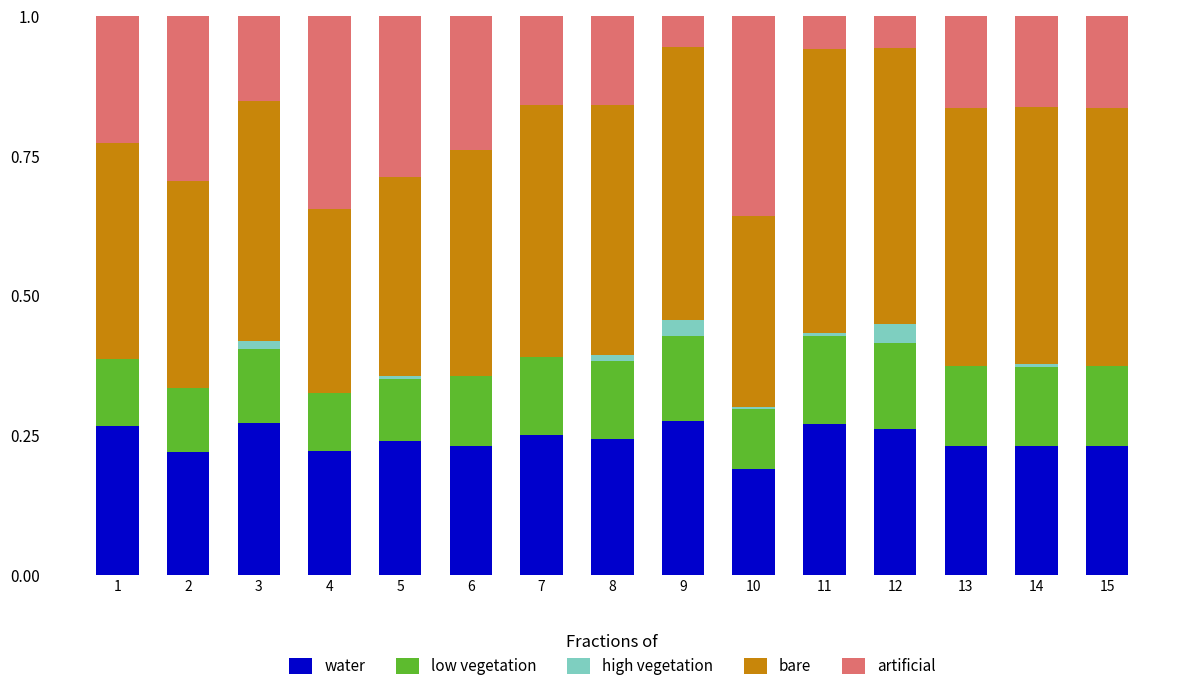

The water series shows 0.1 at 12. True or false?

False